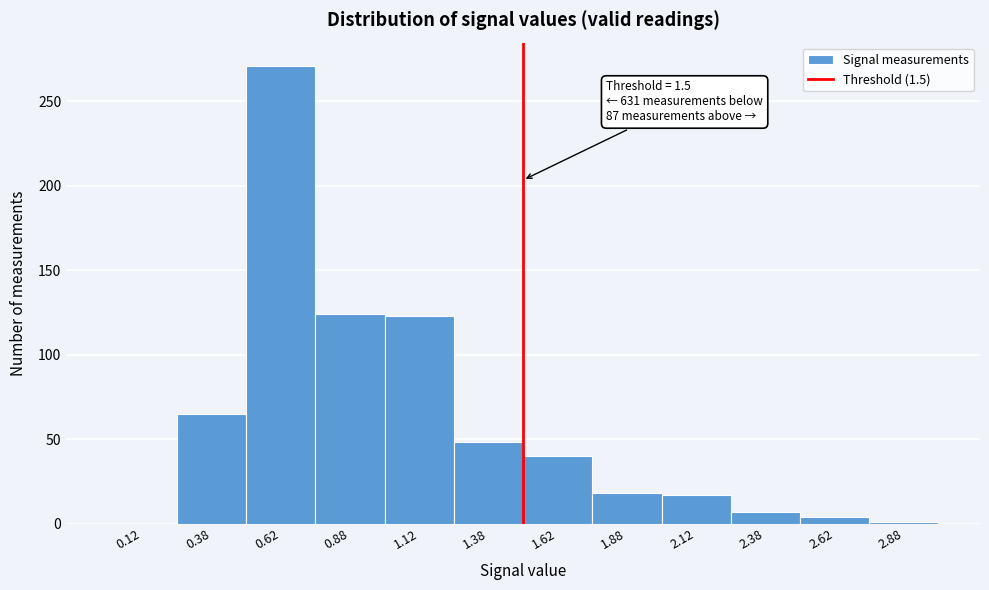

Which range on the x-axis has the tallest bar?

0.50 to 0.75